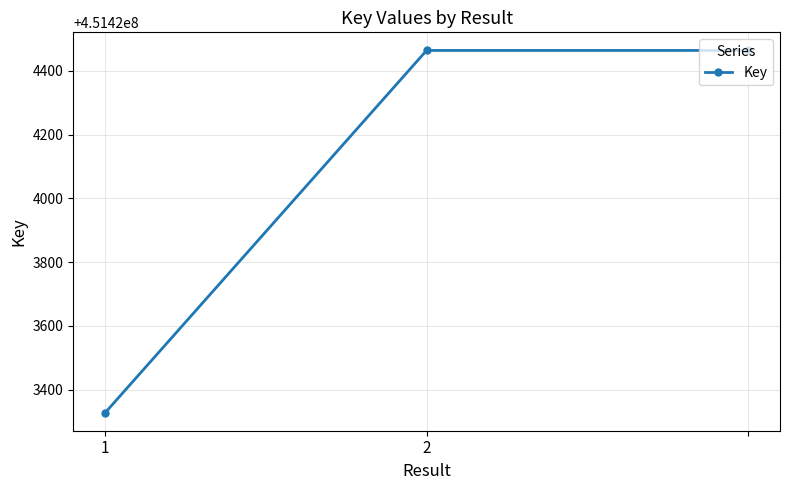

What is the difference between the maximum and minimum values?

1136